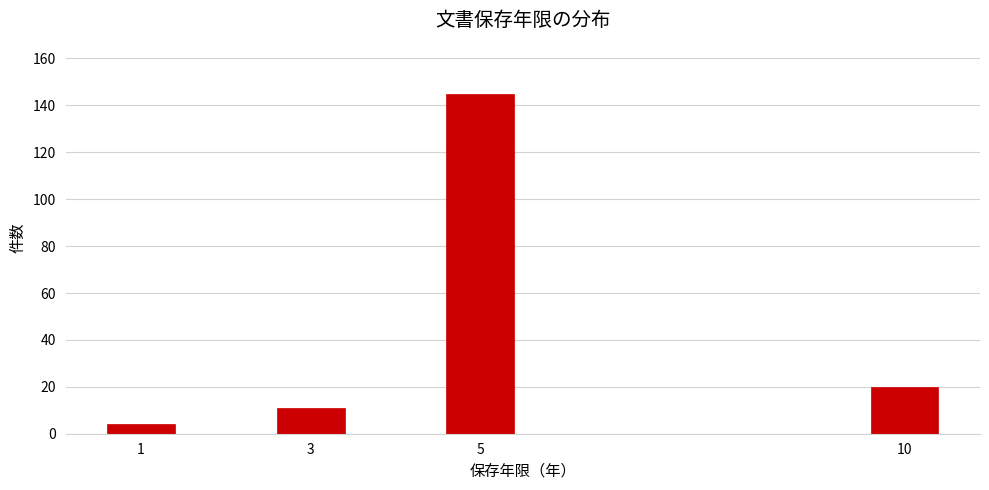

Reading left to right, what are all the values shown in this chart?

4	11	145	20